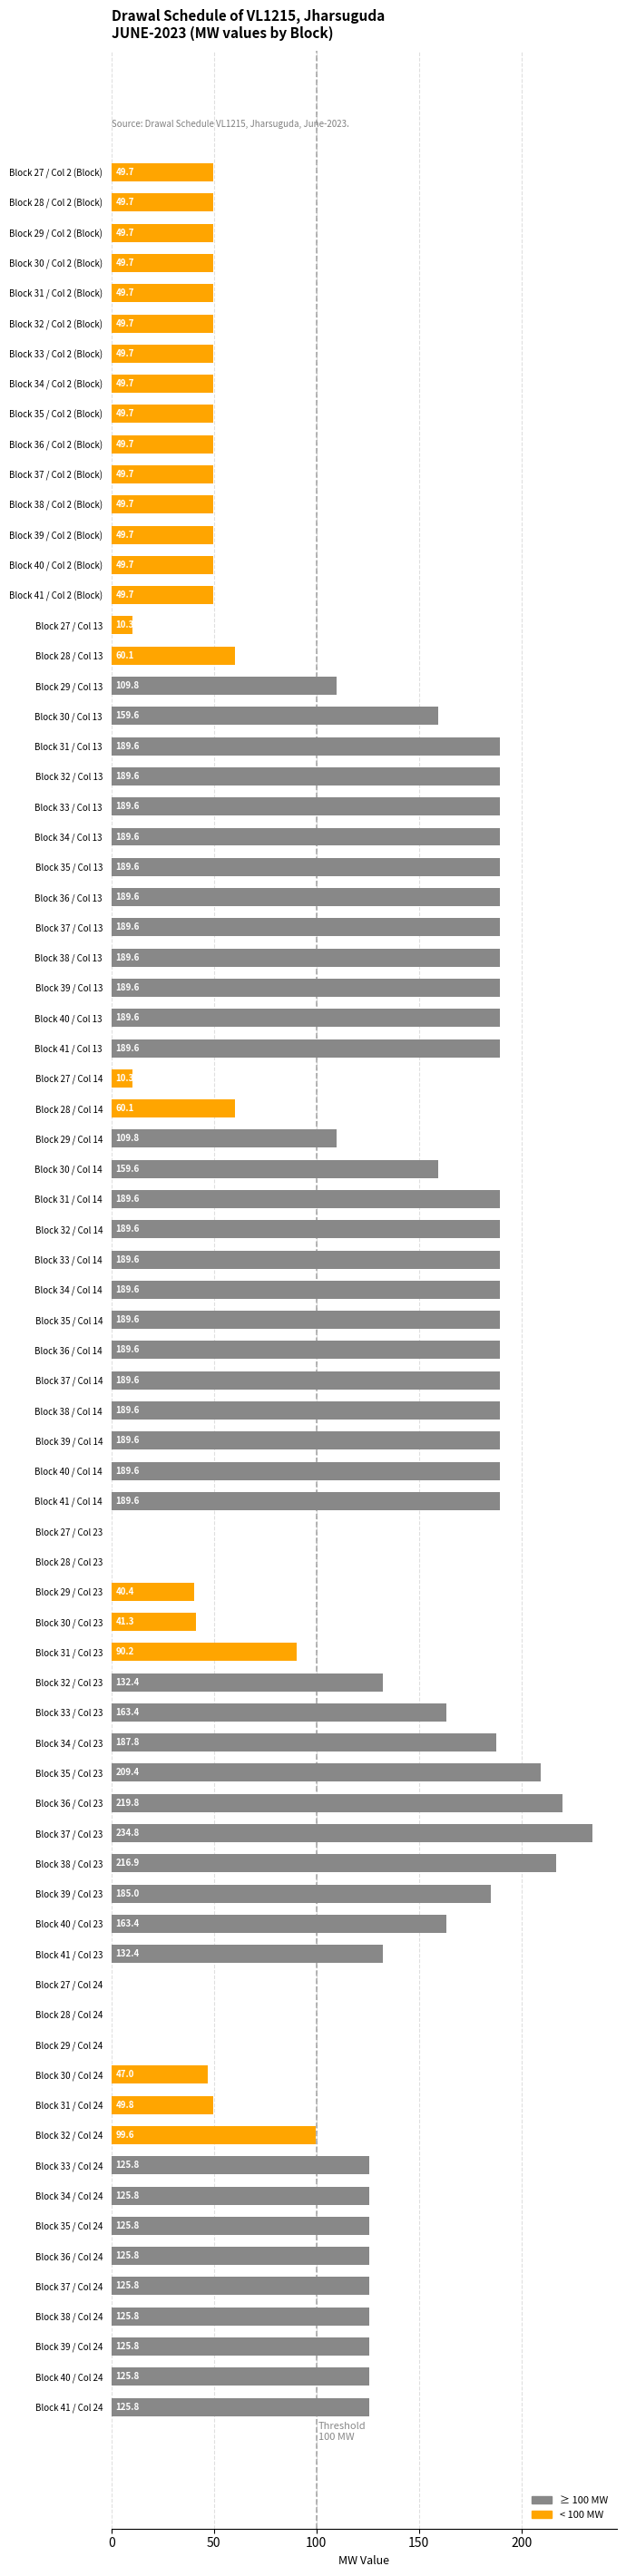

What value does the data have at Block 33 / Col 24?

125.8